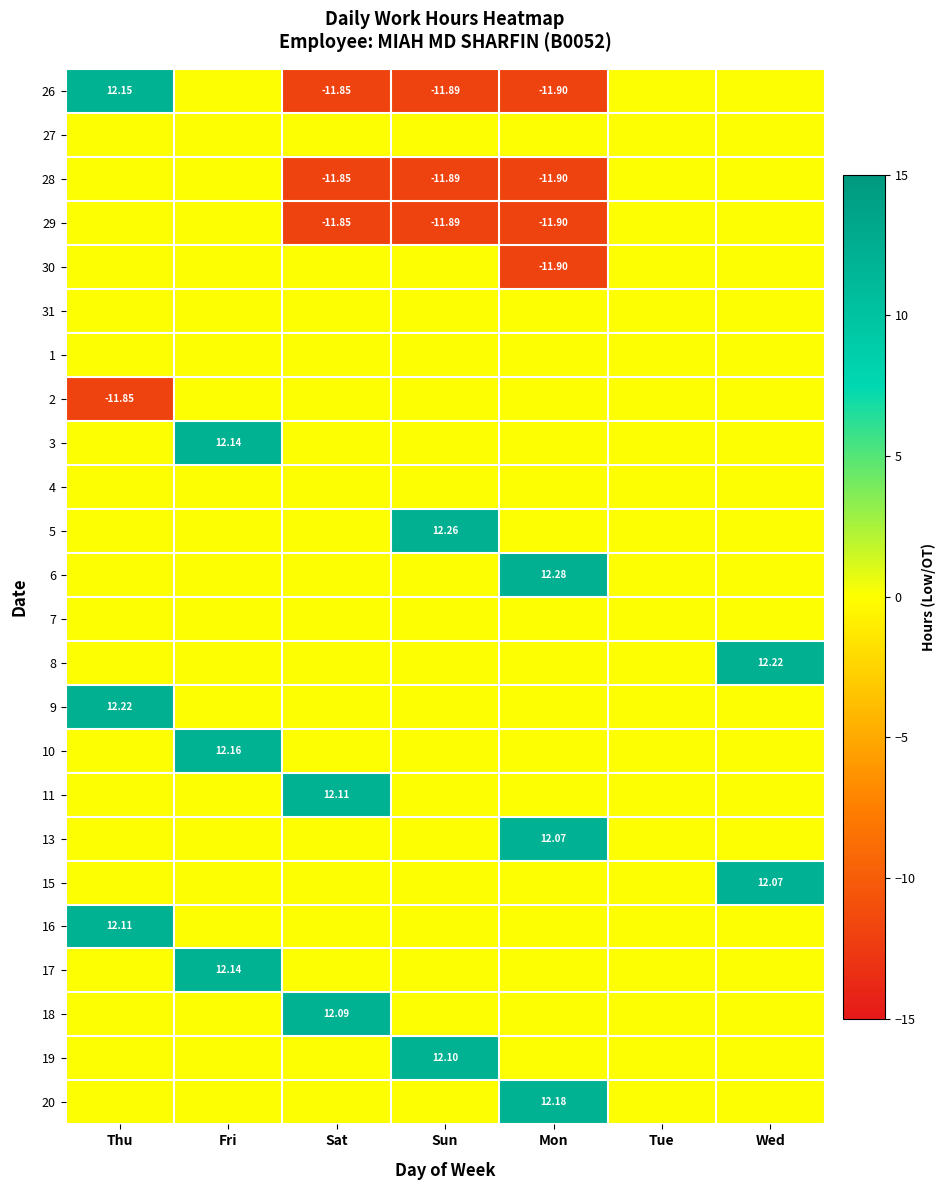

What is the total value across all series at Sat?

-11.3